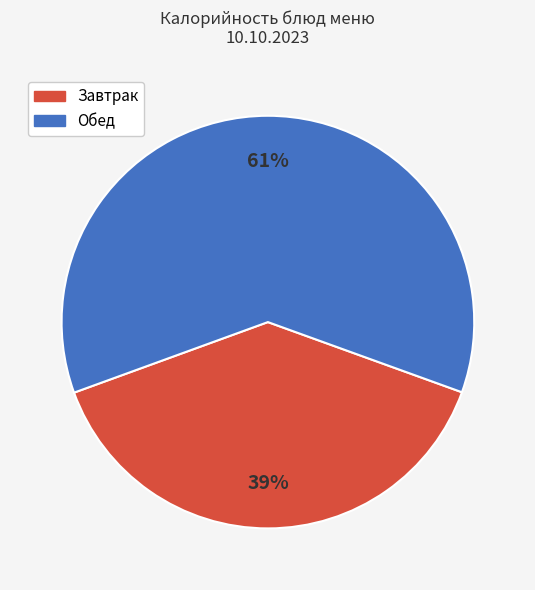

To the nearest percent, what is the average slice percentage?

50%